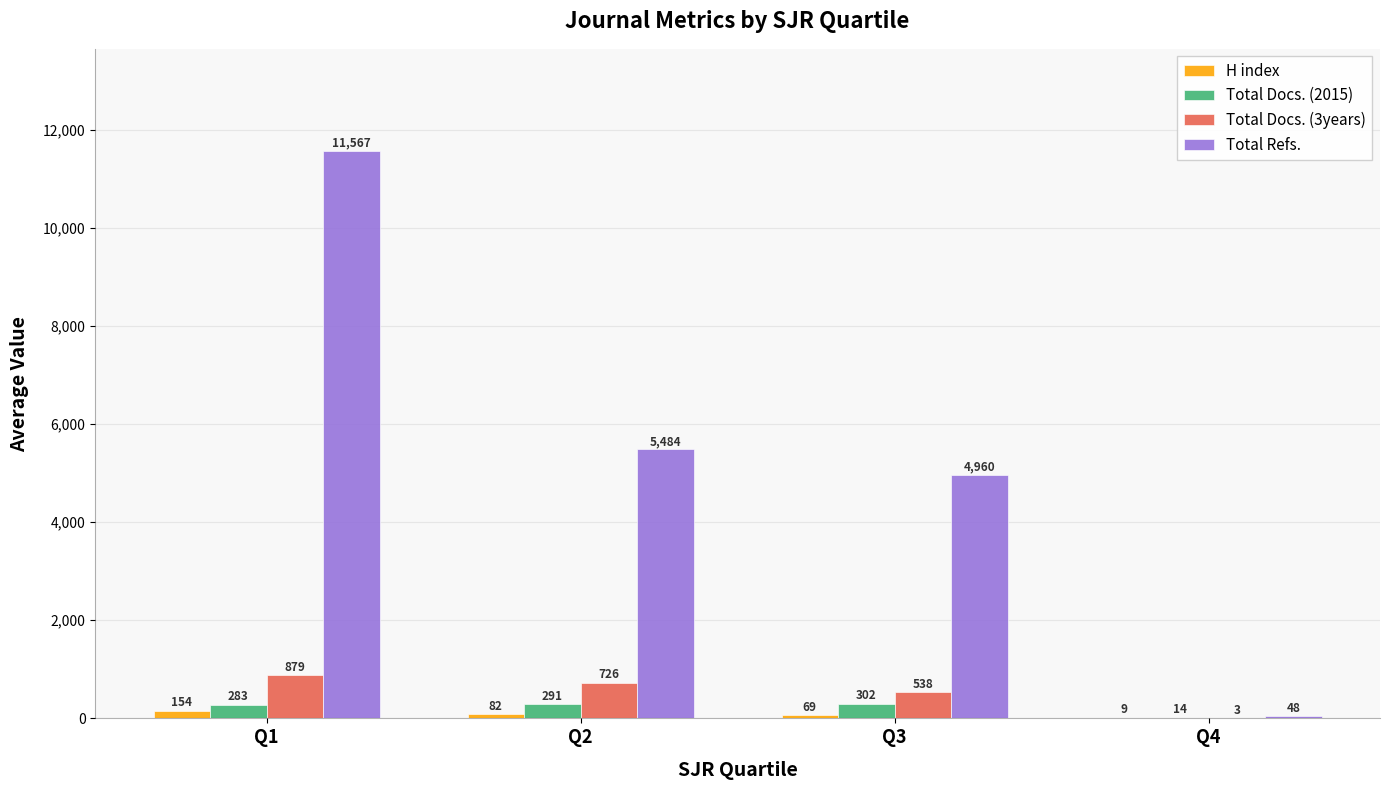

Which category has the highest value in the Total Docs. (2015) series?

Q3